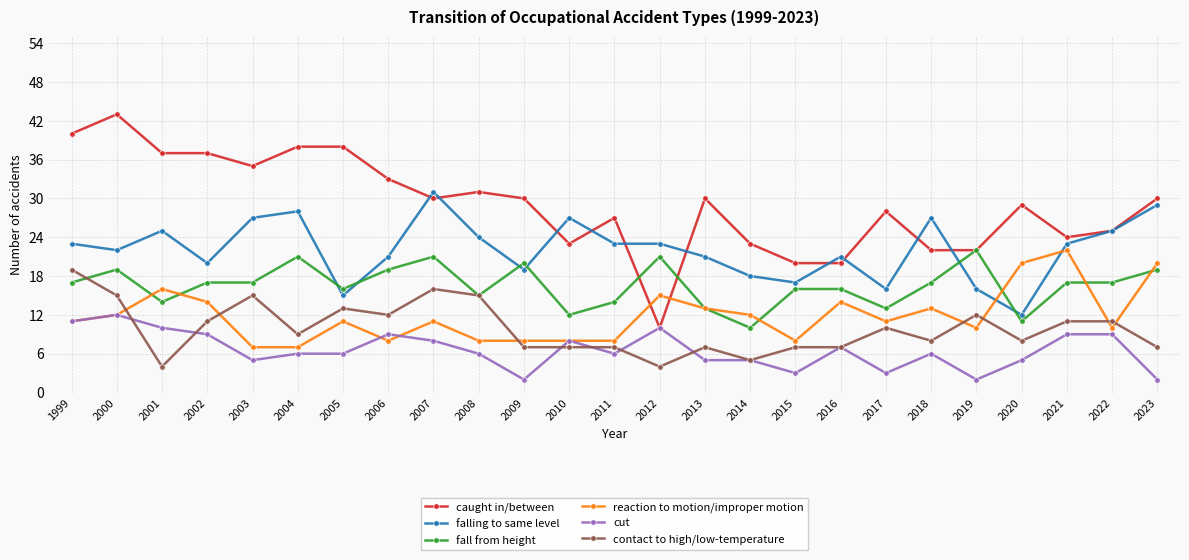

At which category does contact to high/low-temperature reach its first local valley?

2001